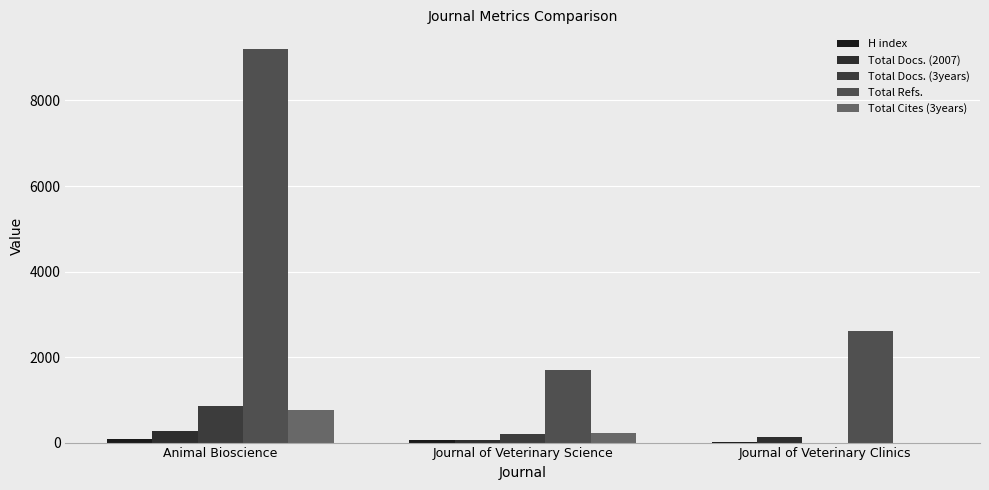

Rank the categories by Total Docs. (3years) value from lowest to highest.

Journal of Veterinary Clinics, Journal of Veterinary Science, Animal Bioscience